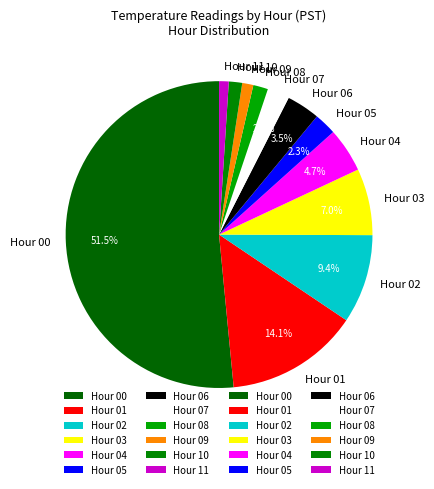

Between Hour 00 and Hour 04, which is larger?

Hour 00